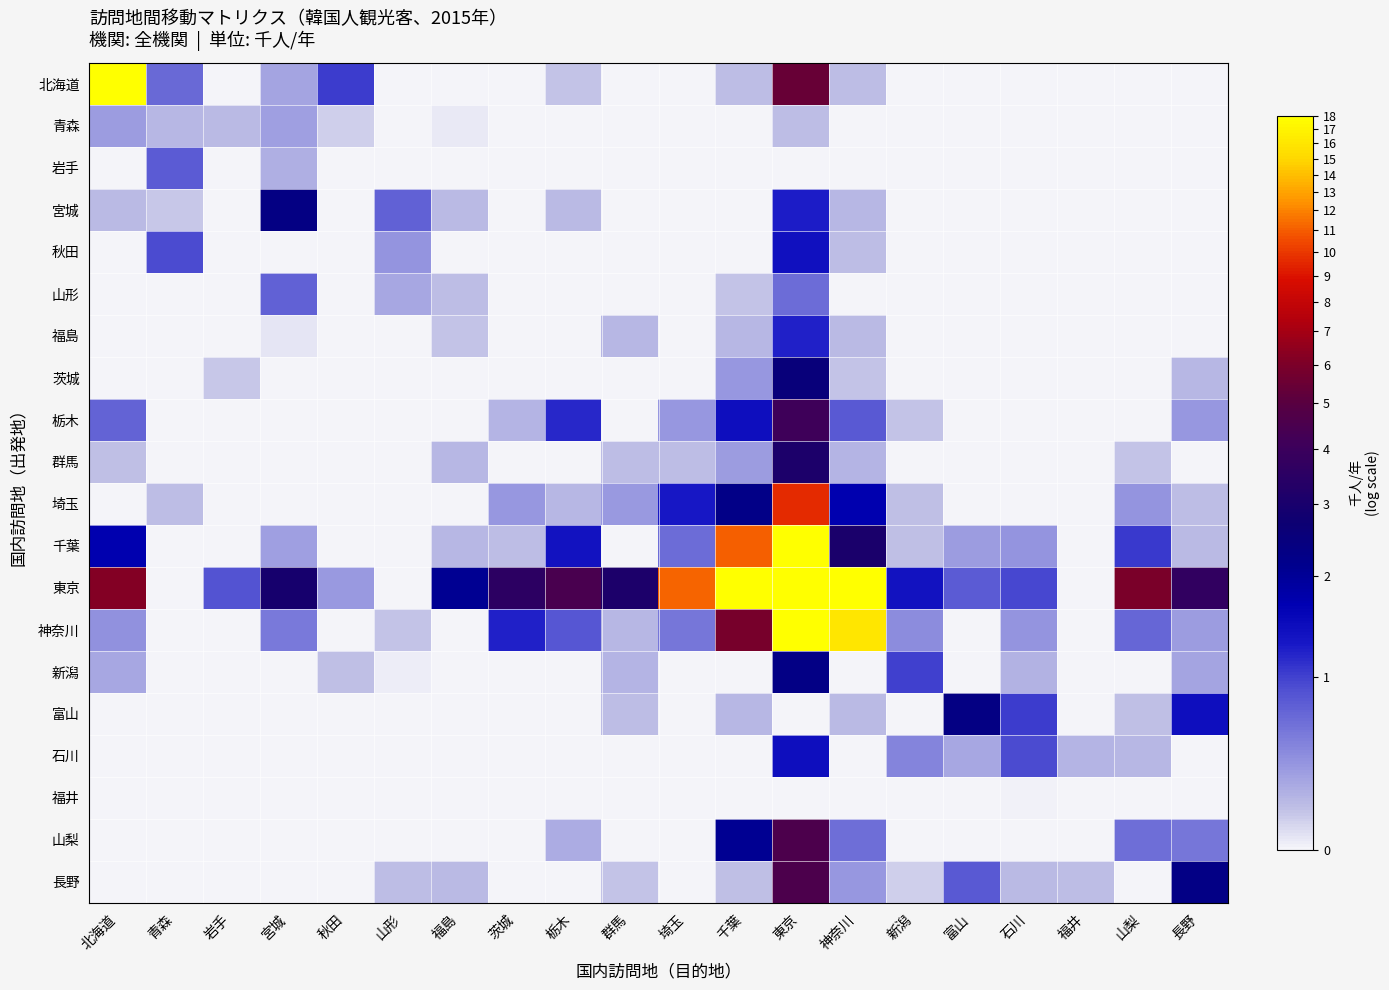

At 茨城, list the series in order from smallest to largest.

北海道, 青森, 岩手, 宮城, 秋田, 山形, 福島, 茨城, 群馬, 新潟, 富山, 石川, 福井, 山梨, 長野, 千葉, 栃木, 埼玉, 神奈川, 東京